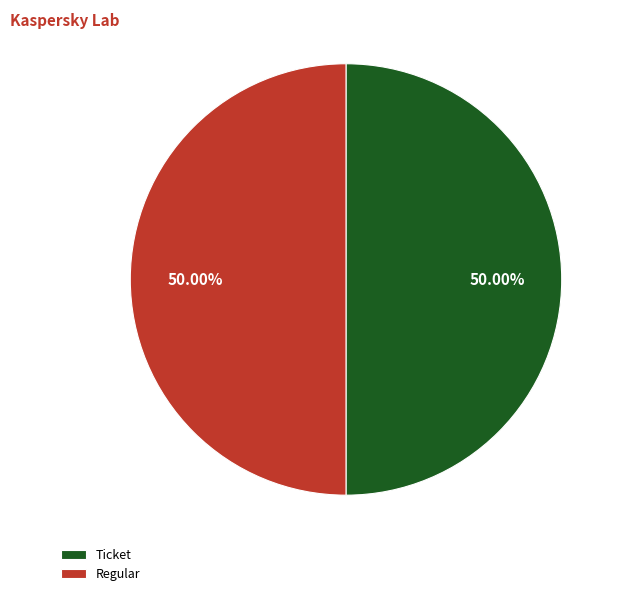

How many segments does this pie chart have?

2